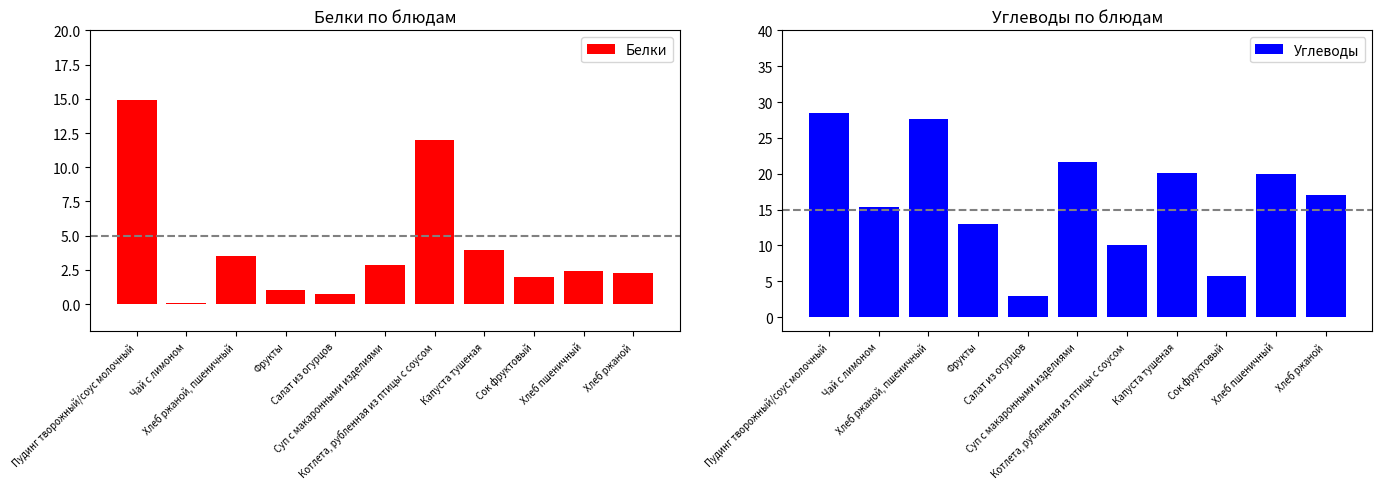

What is the difference between the maximum and second lowest values in the Углеводы series?

22.7